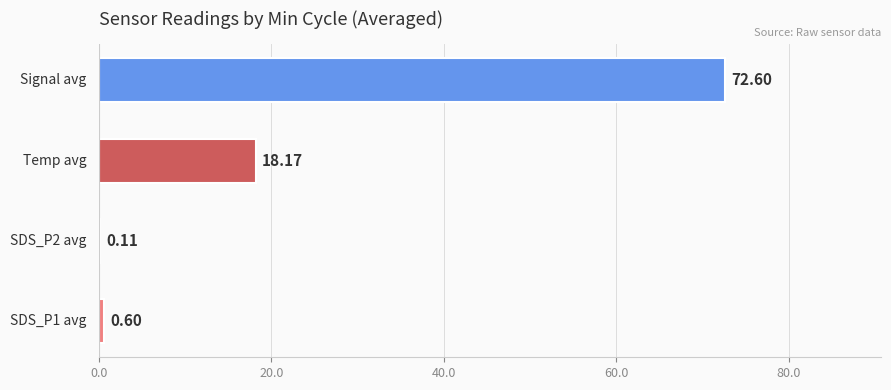

What is the sum of all values?

91.5